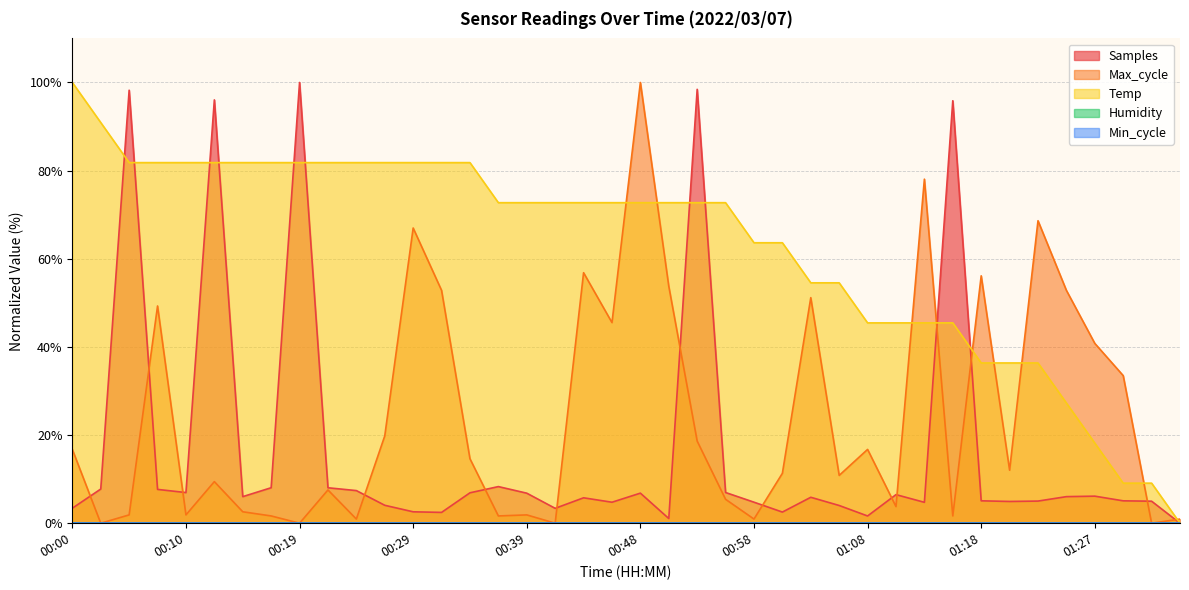

What is the label of the 22nd point from the right?

00:44